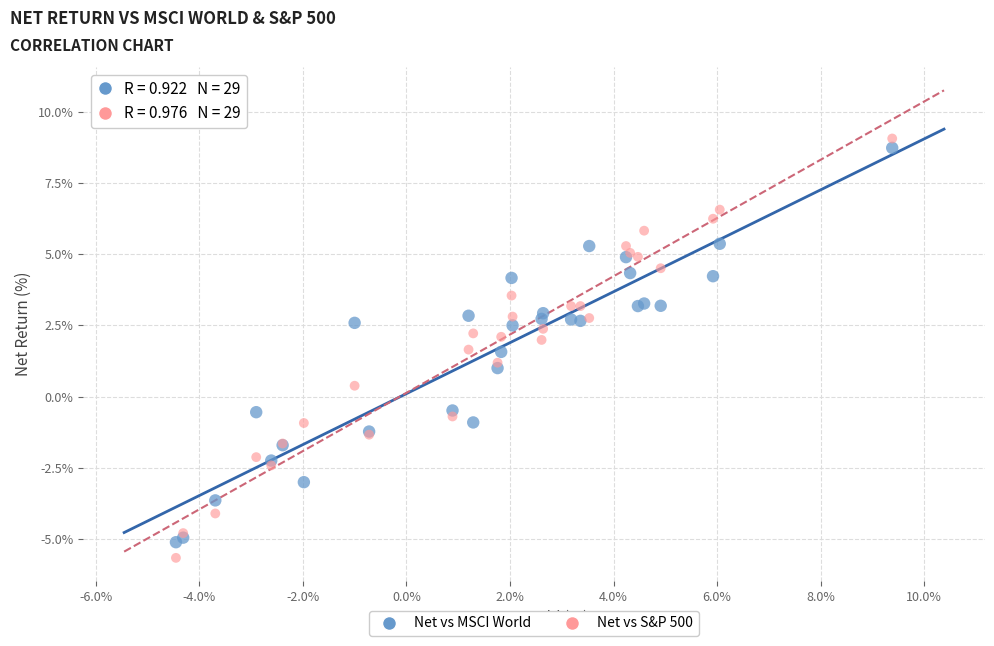

What is the X range (max minus min) for the scatter plot?

13.8